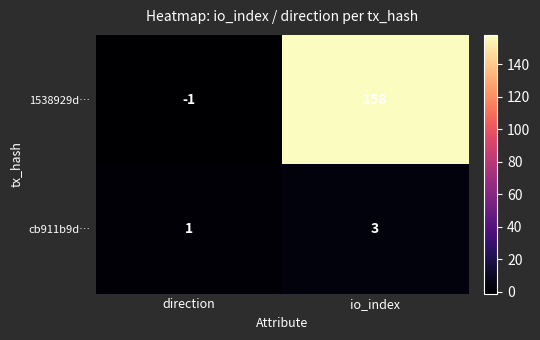

How many series are shown in this chart?

2